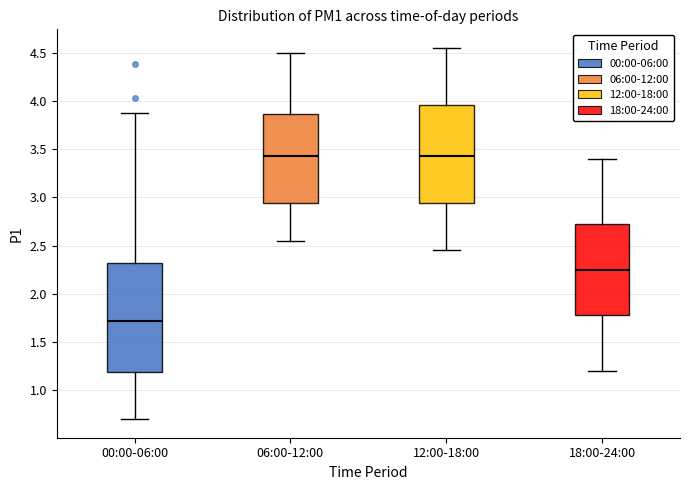

Where is the lower edge of the box for 00:00-06:00 on the y-axis? The values are not printed on the chart, so give them approximately, as read against the axis.

1.20